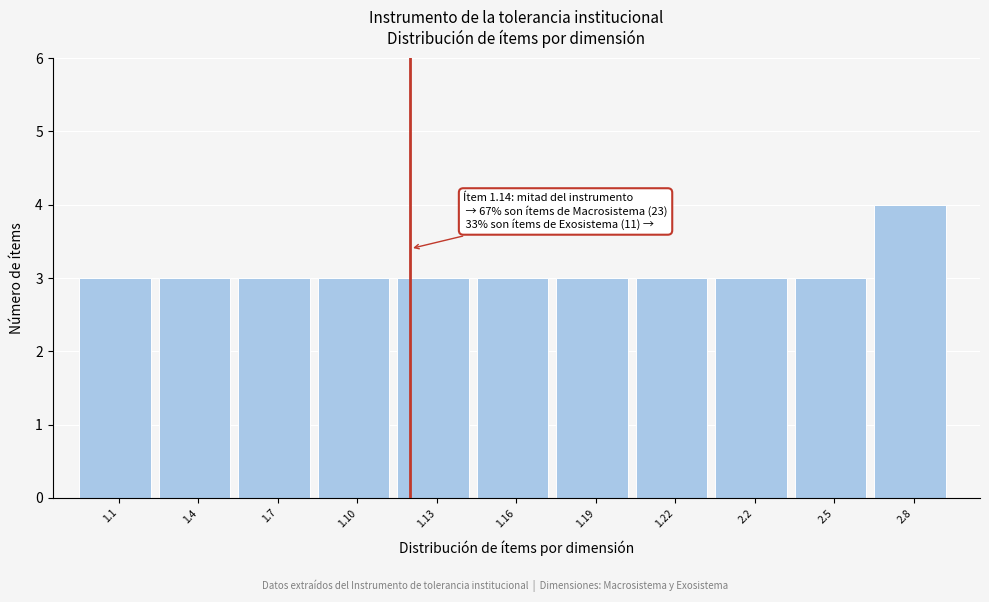

Reading left to right, what are all the values shown in this chart?

3	3	3	3	3	3	3	3	3	3	4